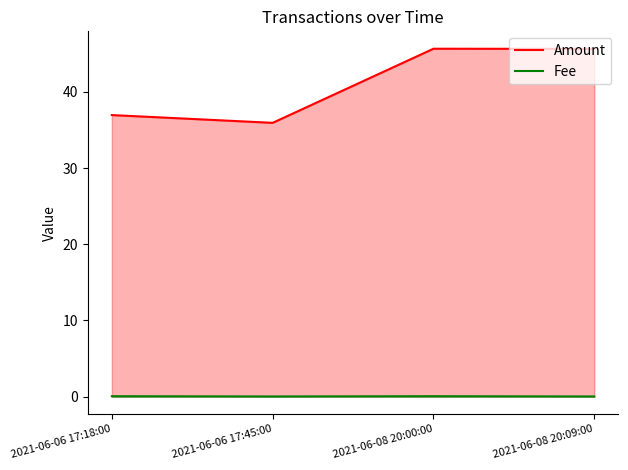

Which label corresponds to the largest value in the chart?

2021-06-08 20:00:00